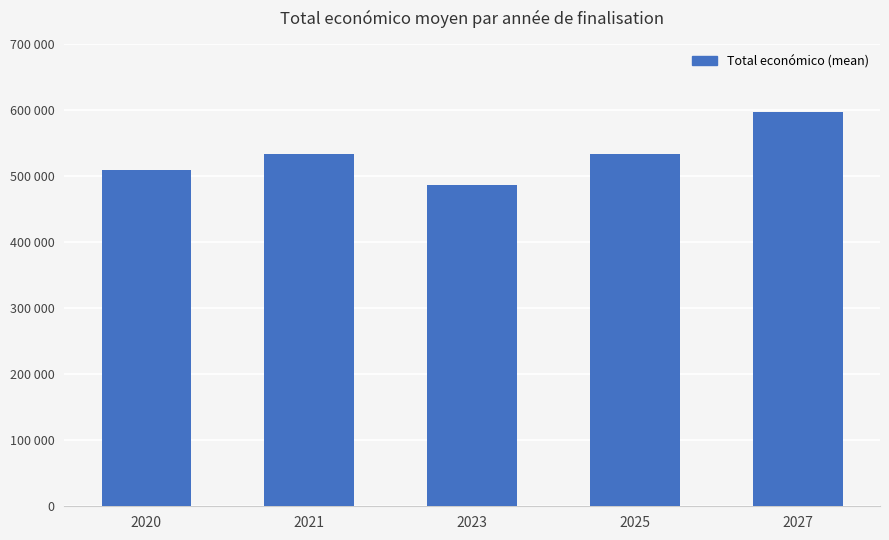

List the labels in order of value, smallest first.

2023, 2020, 2021, 2025, 2027